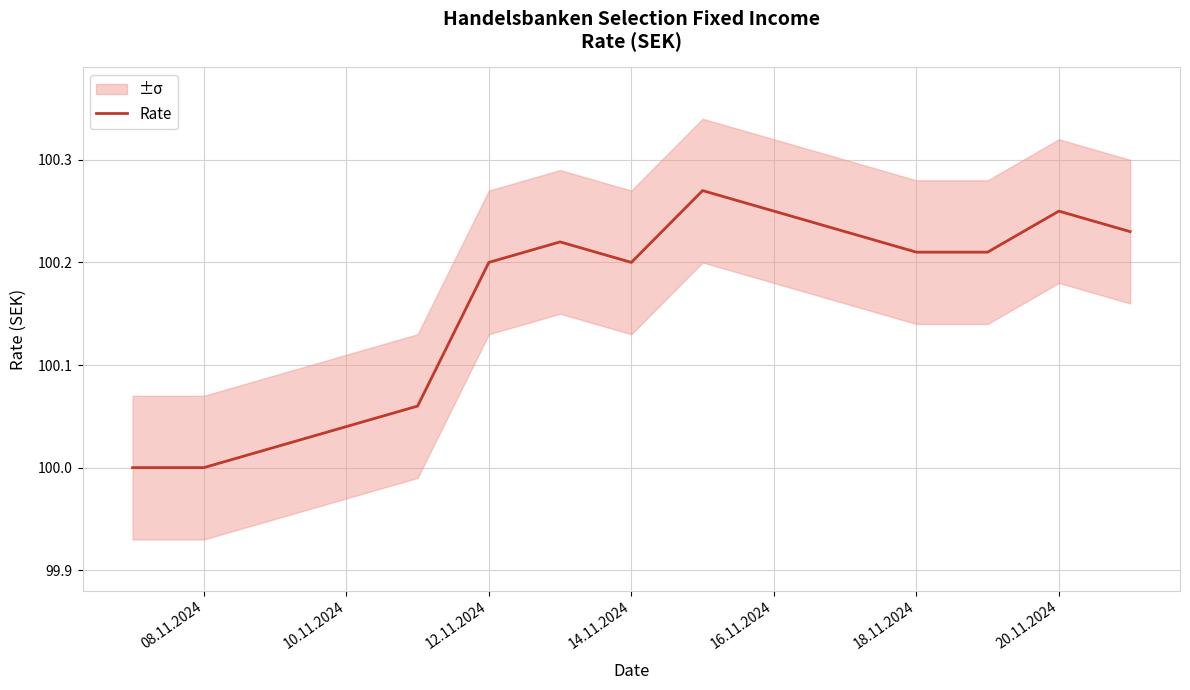

How many values are between 100 and 101?

11